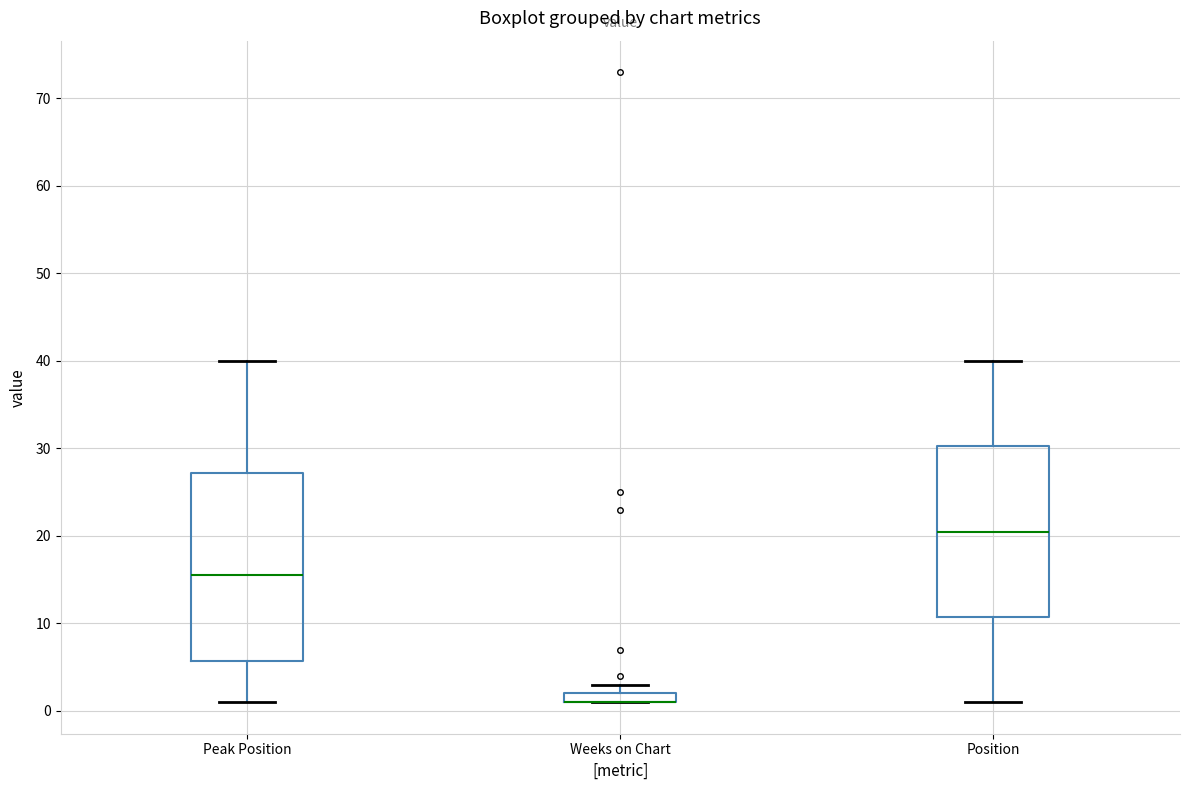

Which box is the tallest, from its lower edge to its upper edge?

Peak Position